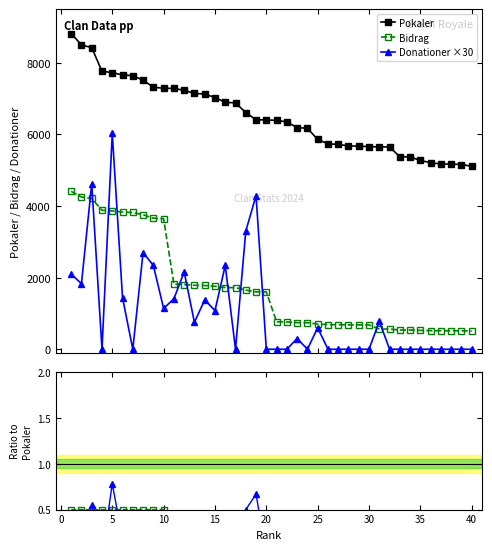

What is the spread (max minus min) of values at 40?

5111.0